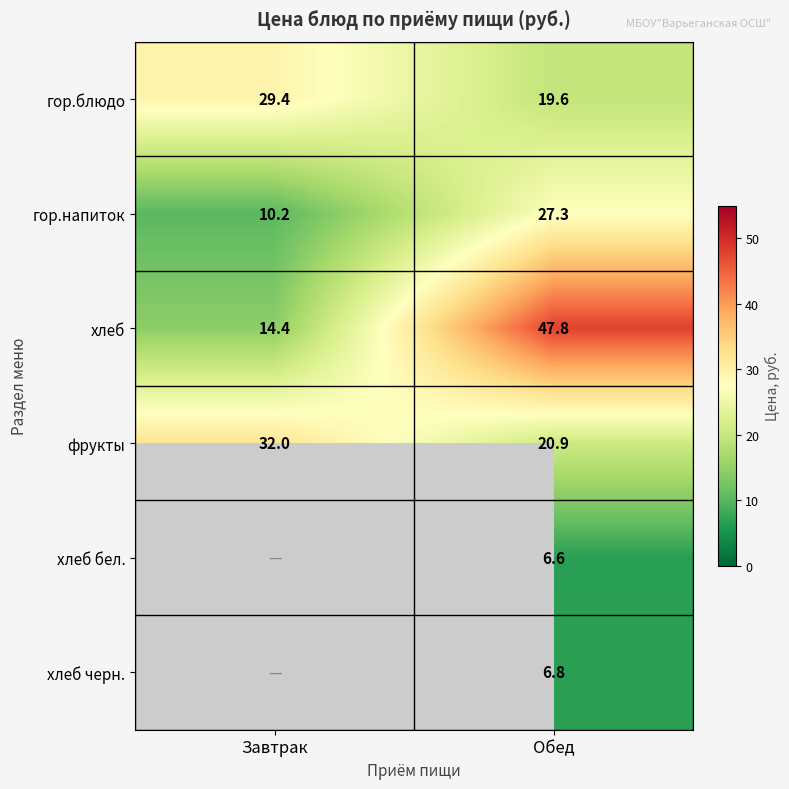

What value does the хлеб series have at Завтрак?

14.4